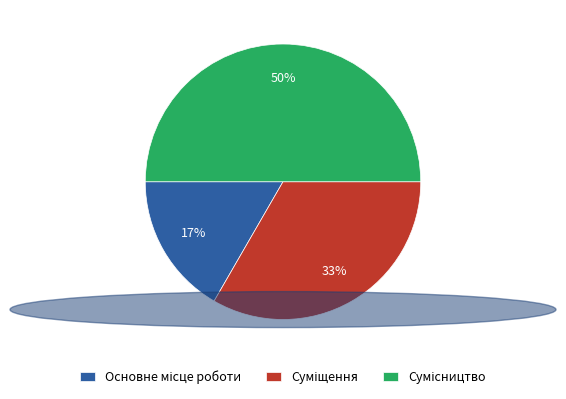

To the nearest percent, what is the difference between the largest and smallest slice percentages?

33%